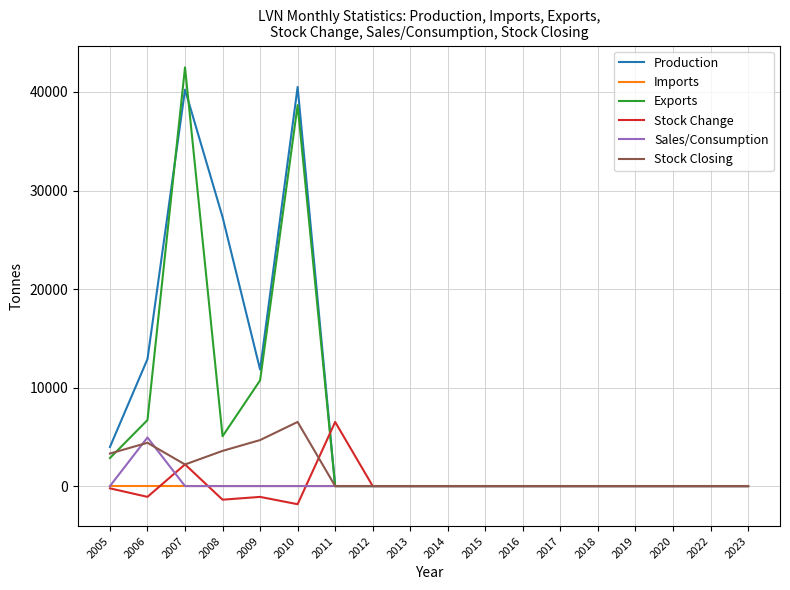

What is the average value of the Exports series?

5917